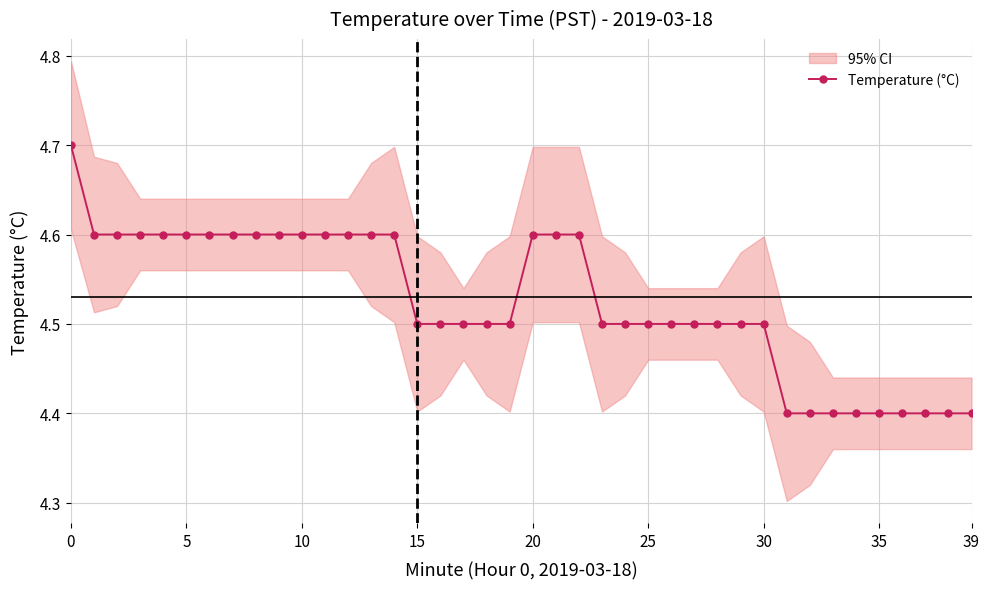

Where is the data nearest to the value 4?

31